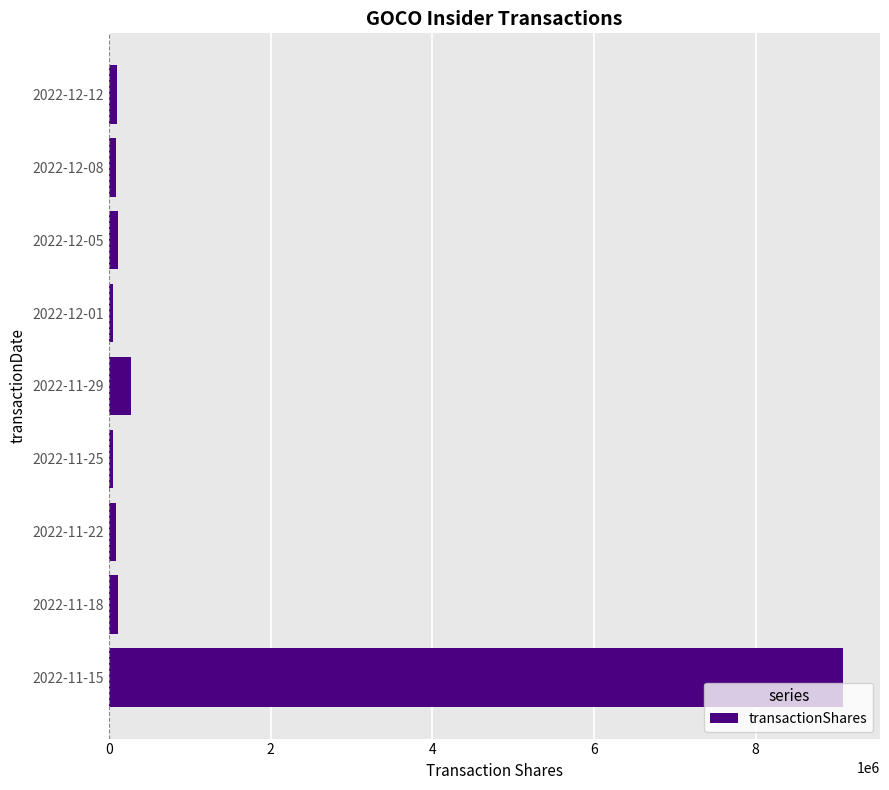

How many series are shown in this chart?

1